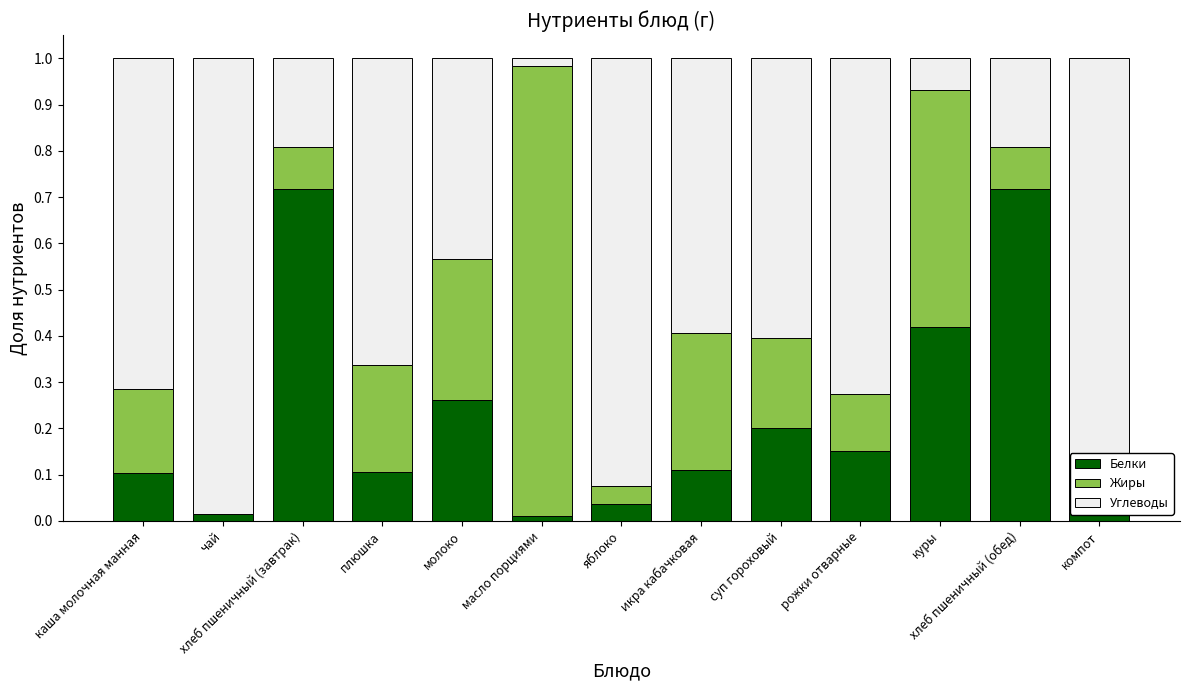

The value of Белки at молоко is 0.1. True or false?

False